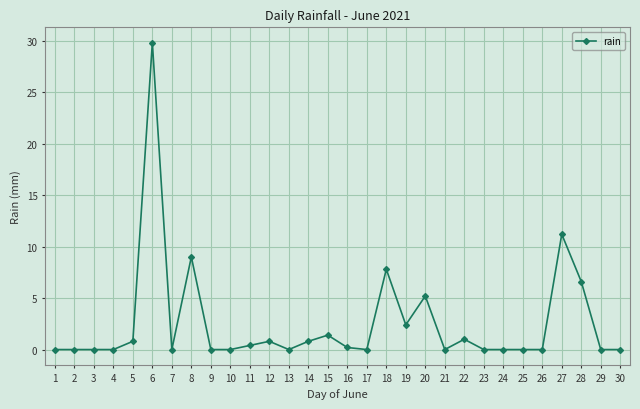

What is the difference between the values at 22 and 30?

1.0